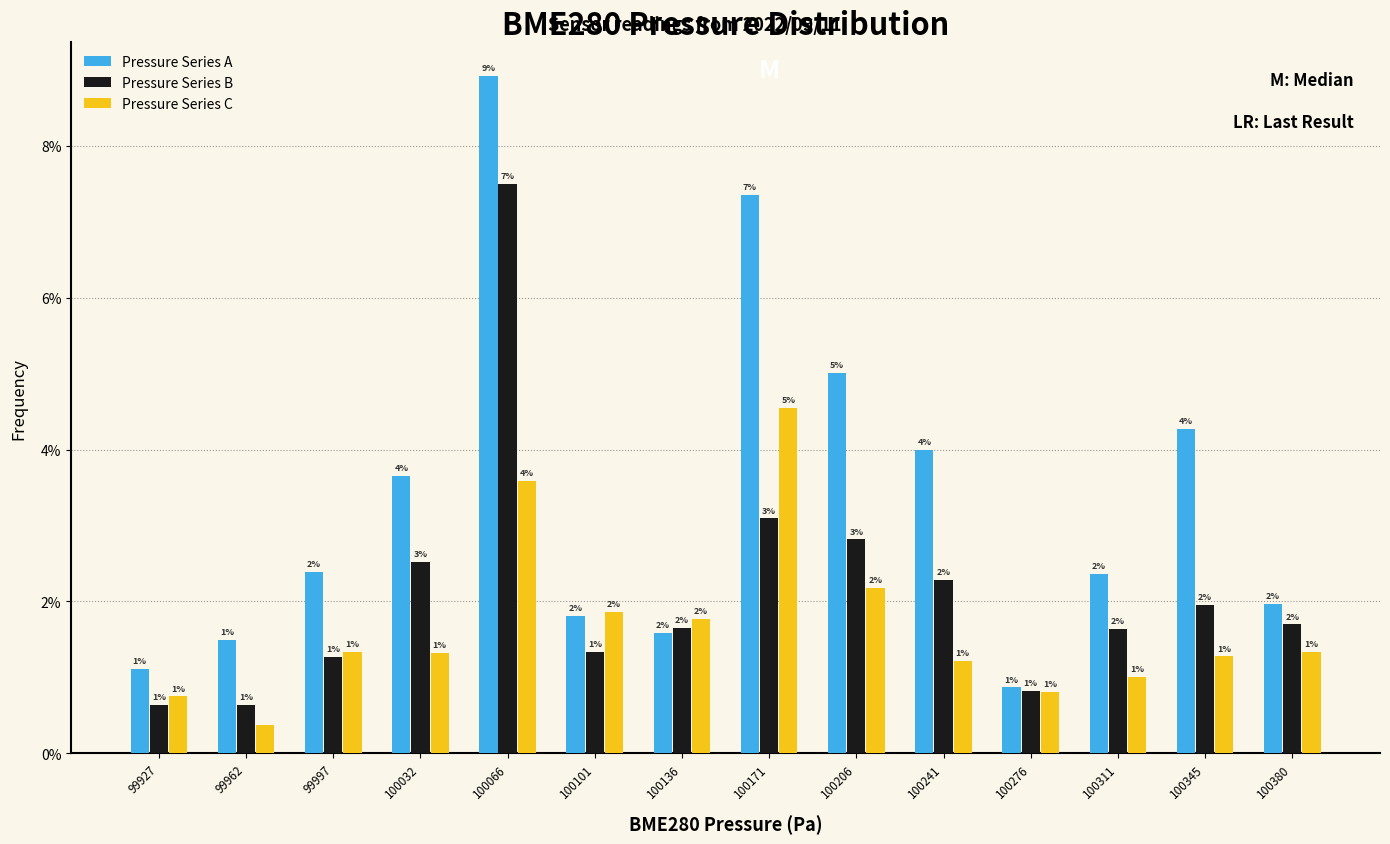

In the Pressure Series A series, which range on the x-axis has the tallest bar?

100050 to 100085